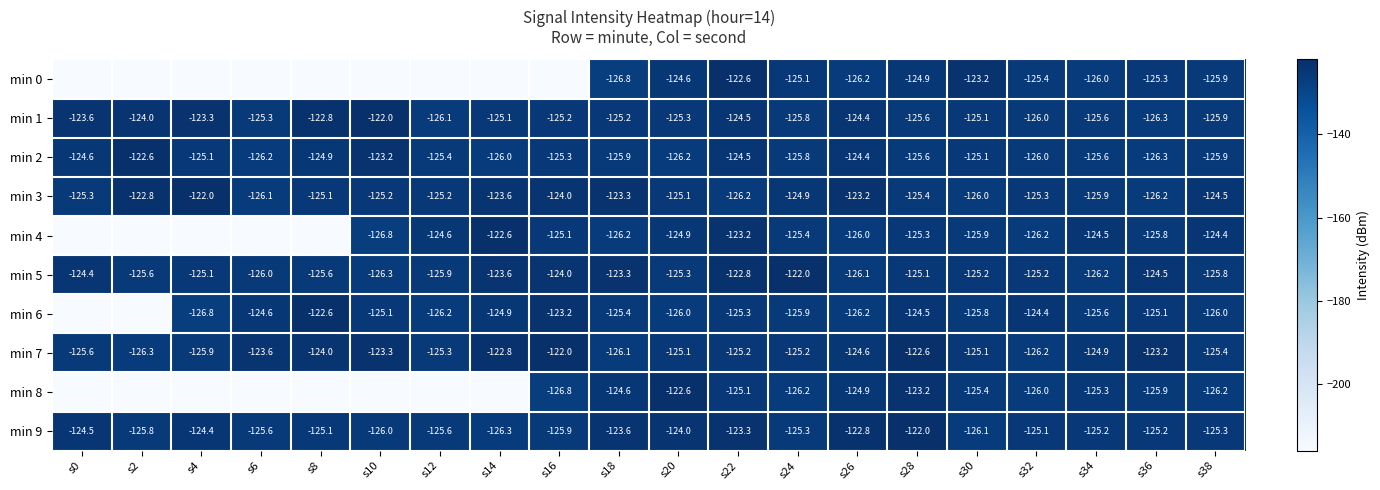

What is the total value across all series at s6?

-1525.3